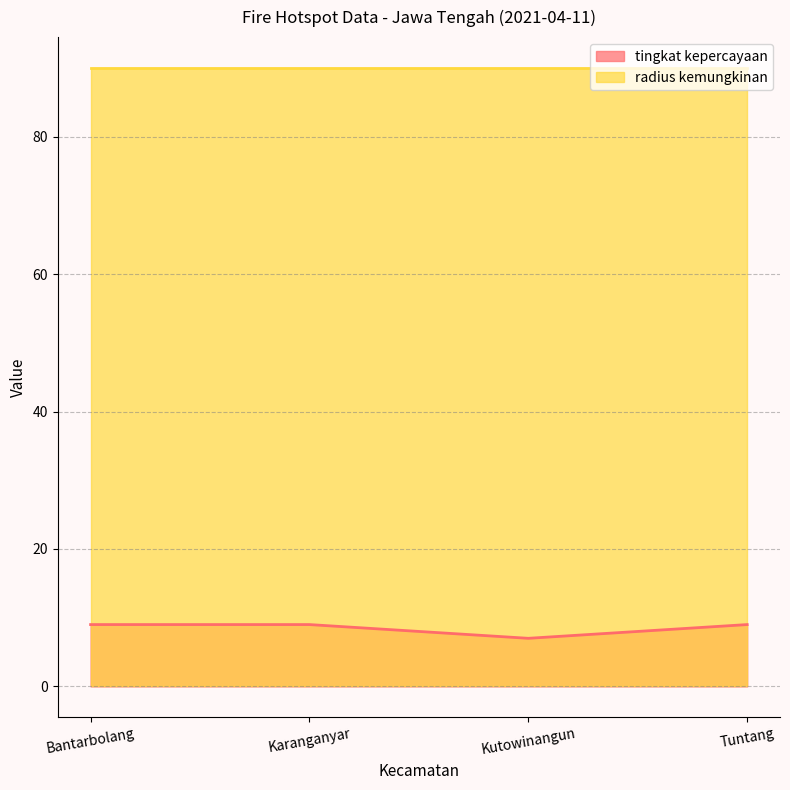

Which label corresponds to the smallest value in the chart?

Kutowinangun